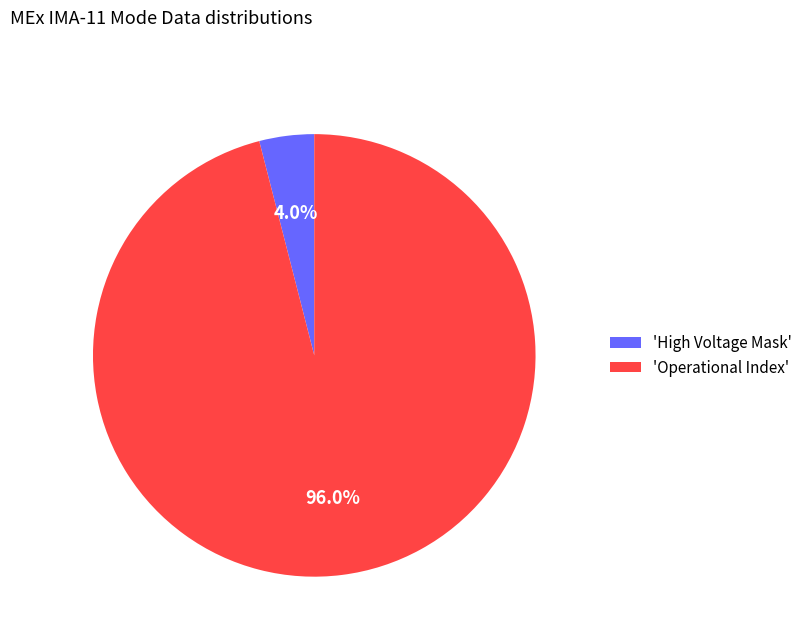

Which slice is the largest?

'Operational Index'